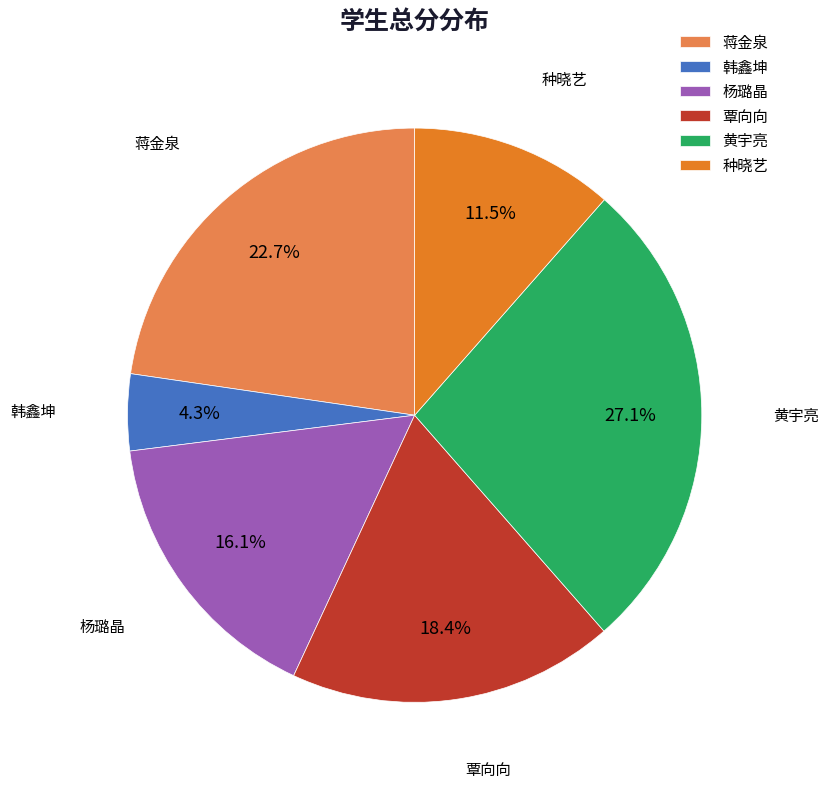

What percentage is NOT represented by 种晓艺?

88.5%